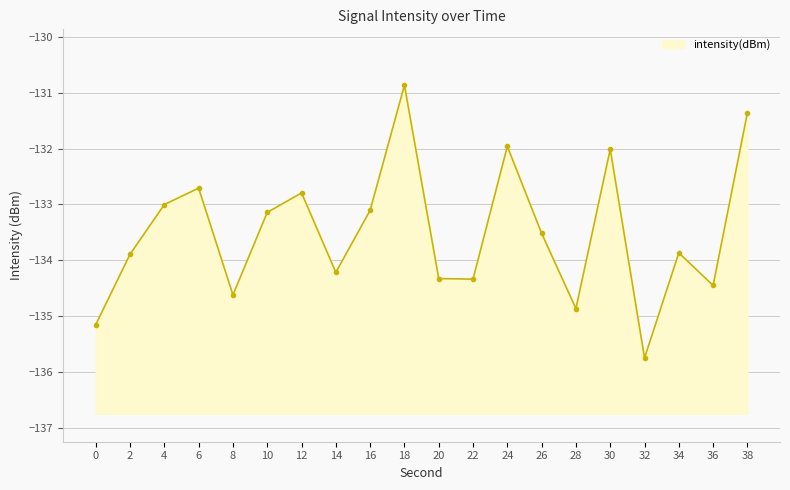

How many lines are shown in the chart?

1